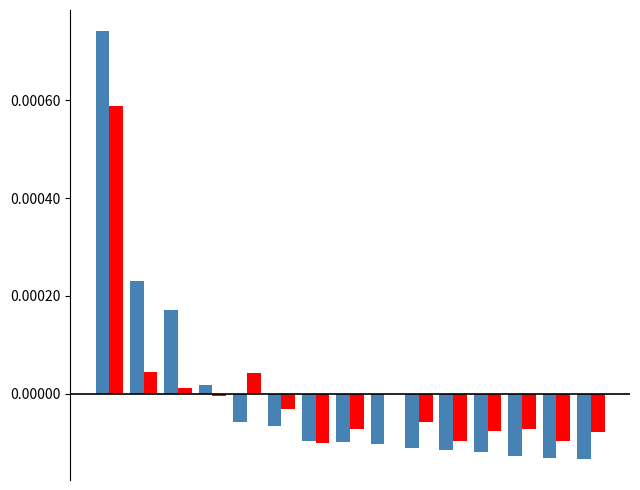

How many categories are shown in the chart?

15